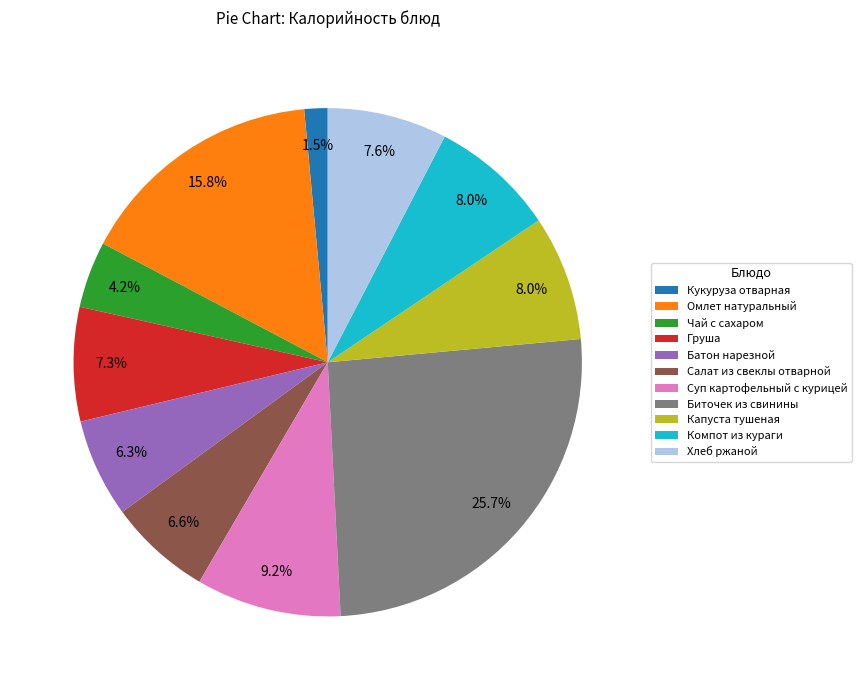

Is there a majority slice in this chart?

No